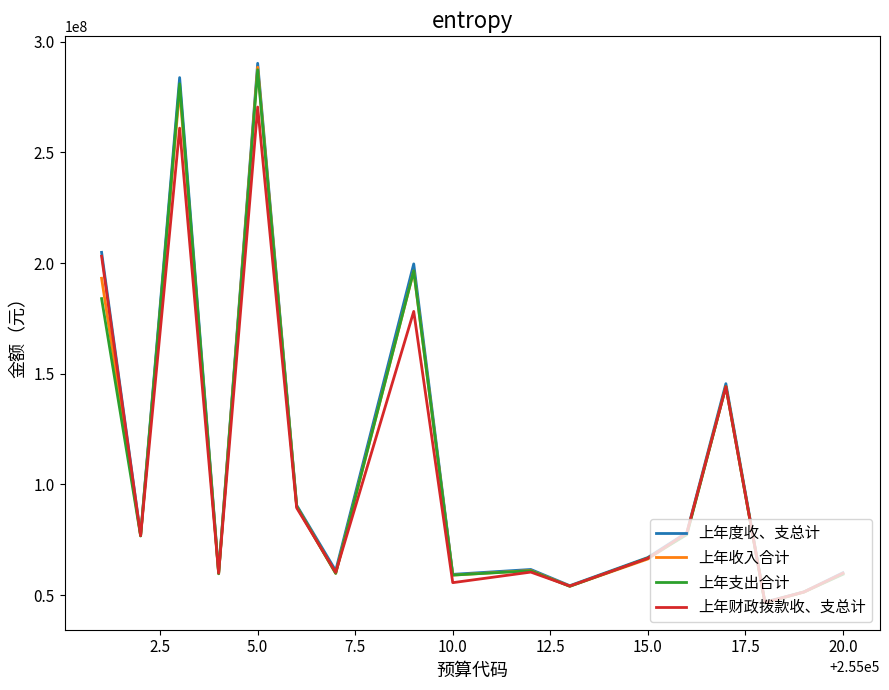

What is the minimum value shown in the chart?

46529540.0